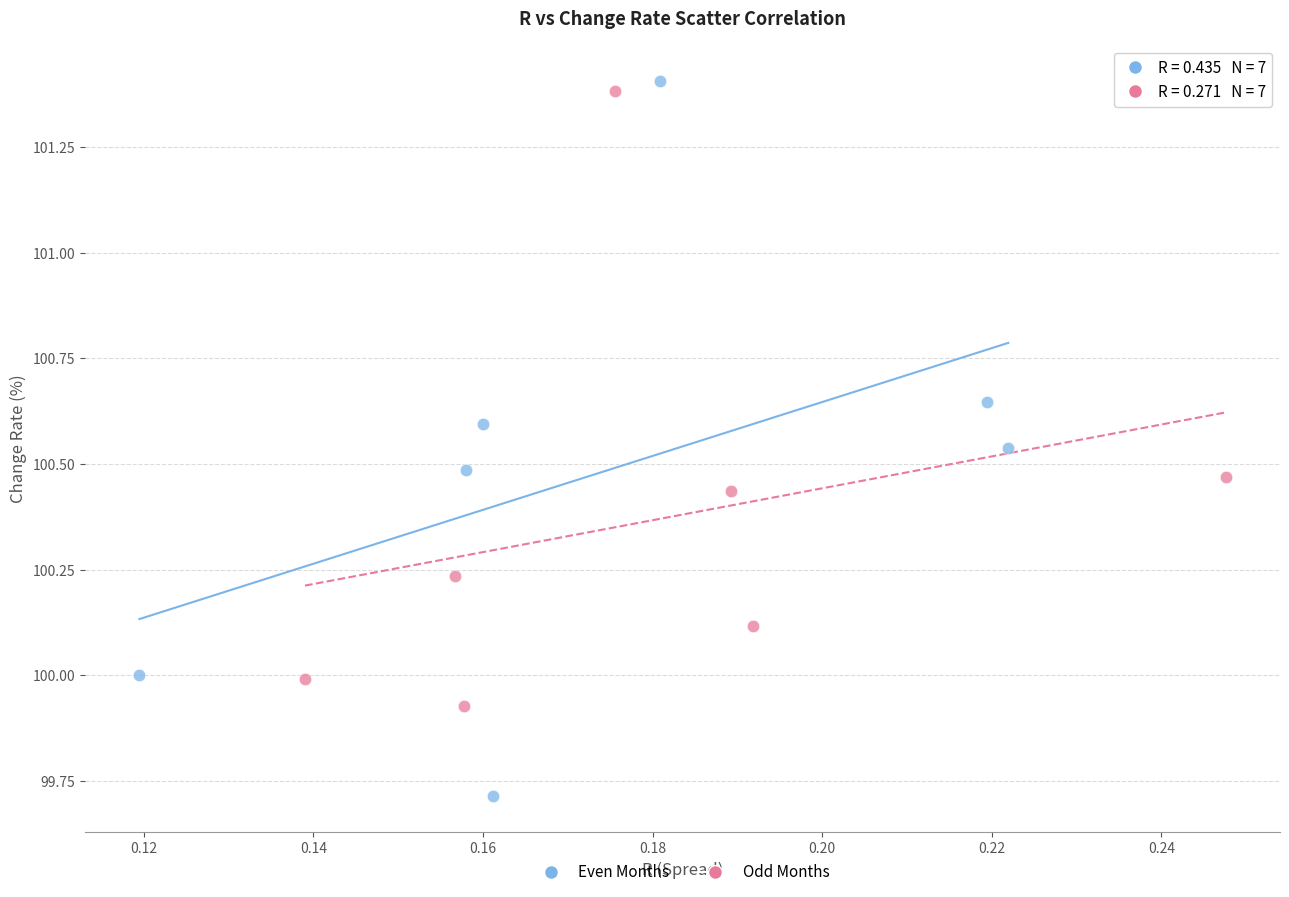

Which series contains the highest Y value?

Even Months